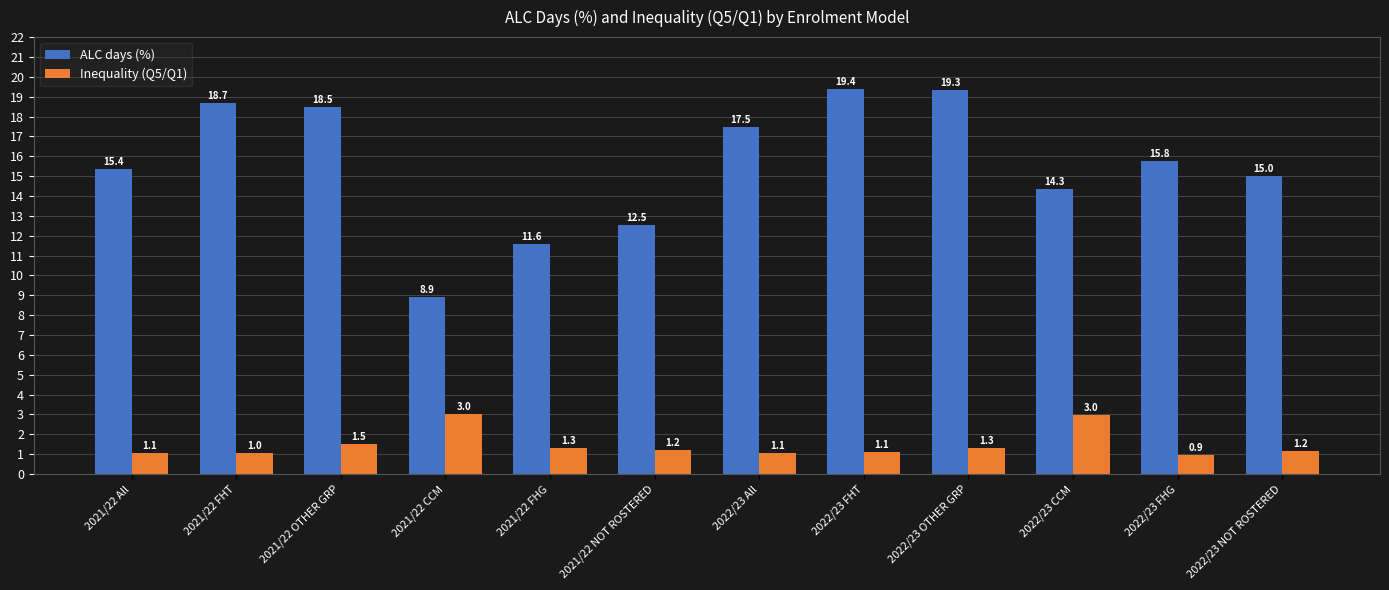

Is it true that ALC days (%) equals 15.0 at 2022/23 NOT ROSTERED?

True